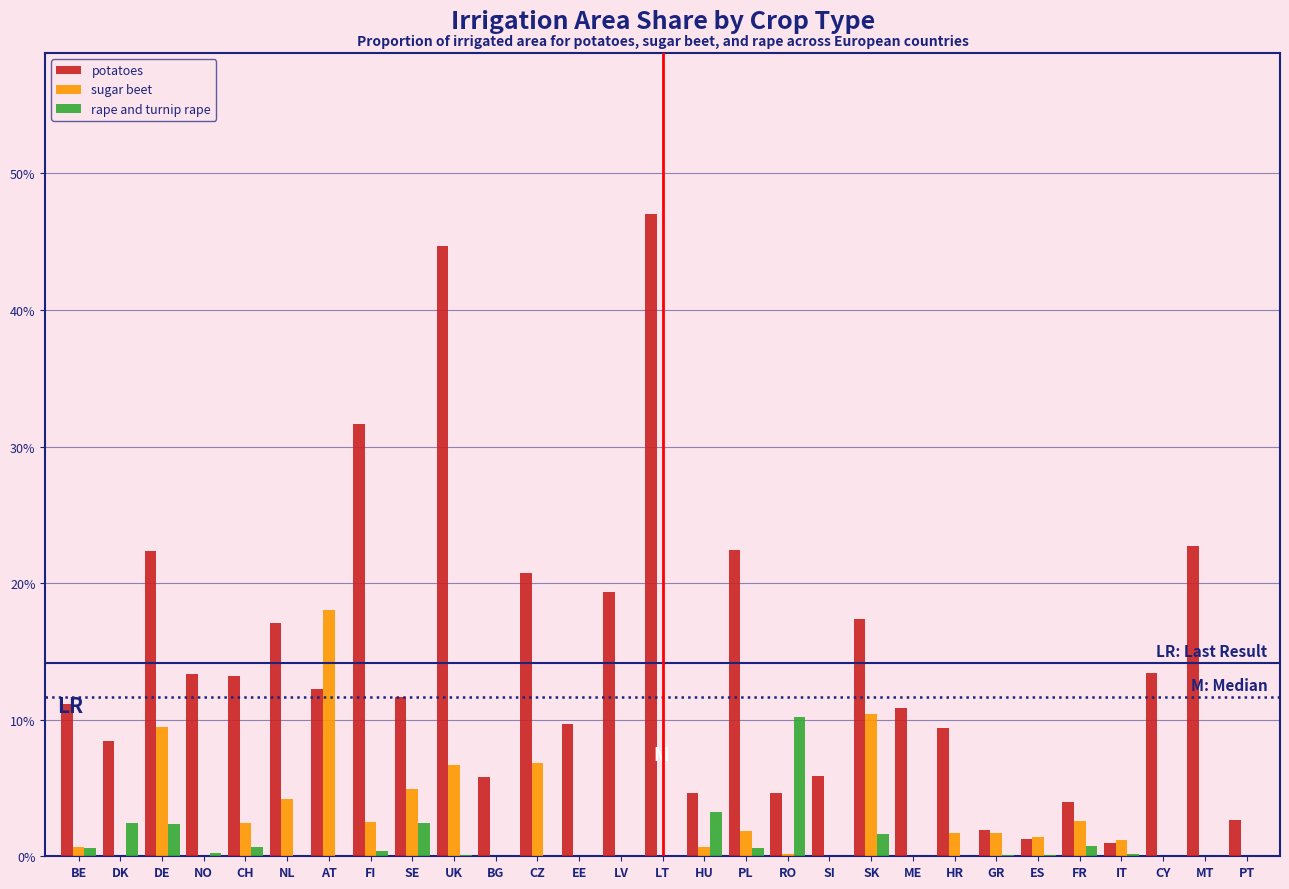

What are all the series names shown in the legend?

potatoes, sugar beet, rape and turnip rape